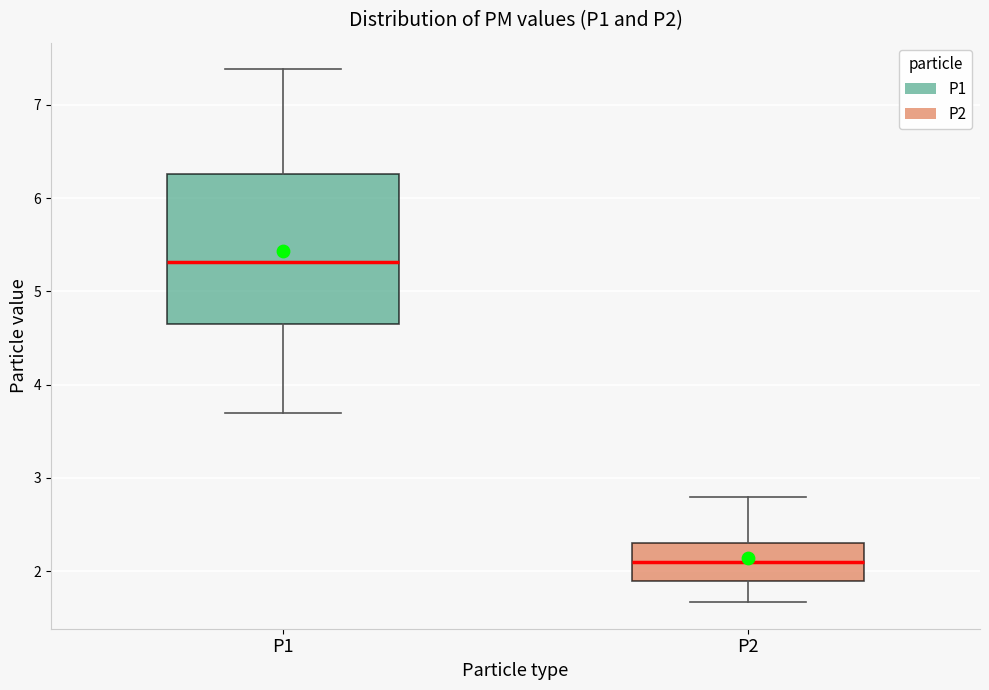

Which box's median line is the highest?

P1